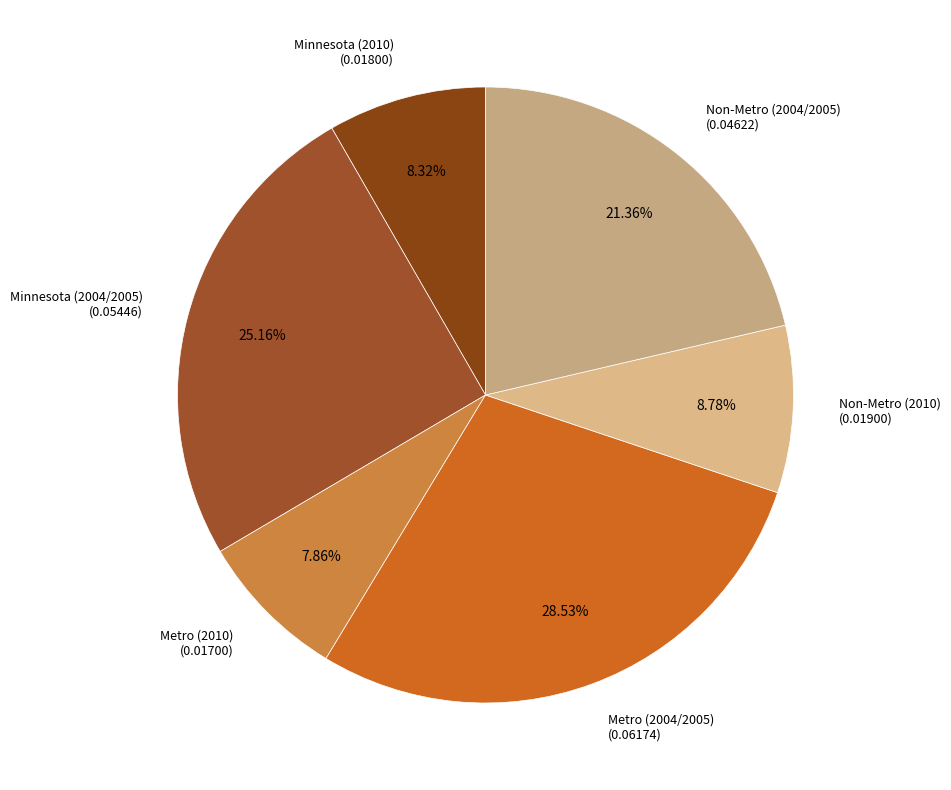

To the nearest percent, what is the difference between the largest and smallest slice percentages?

21%